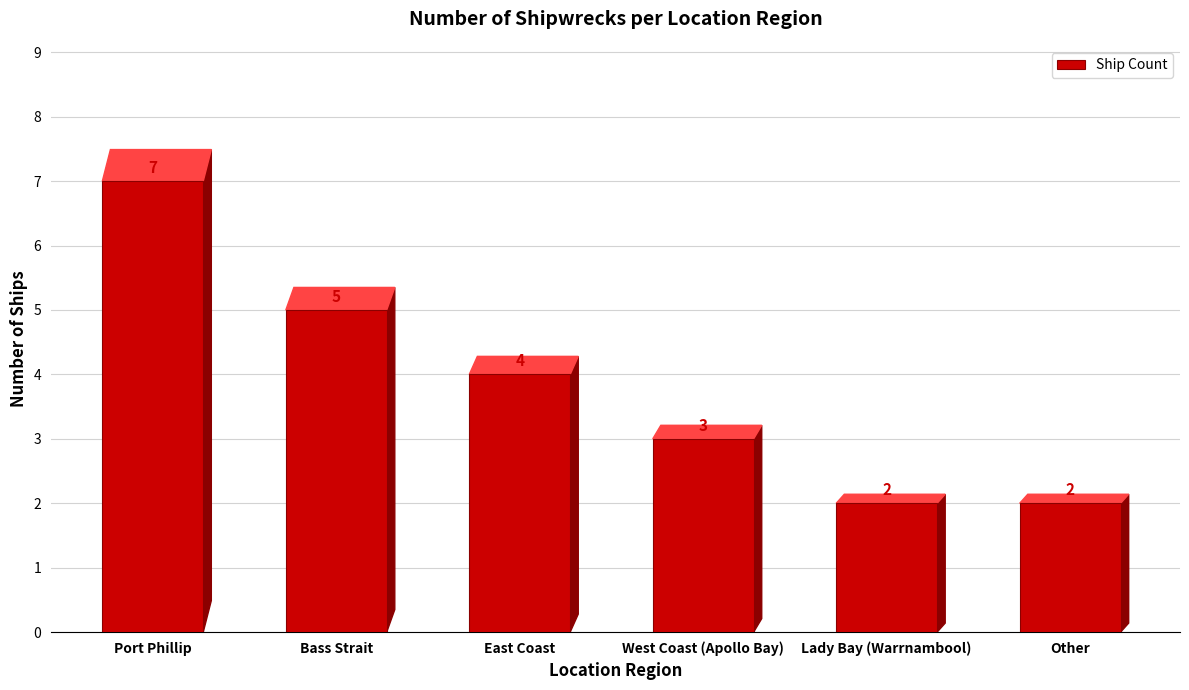

What is the maximum value shown in the chart?

7